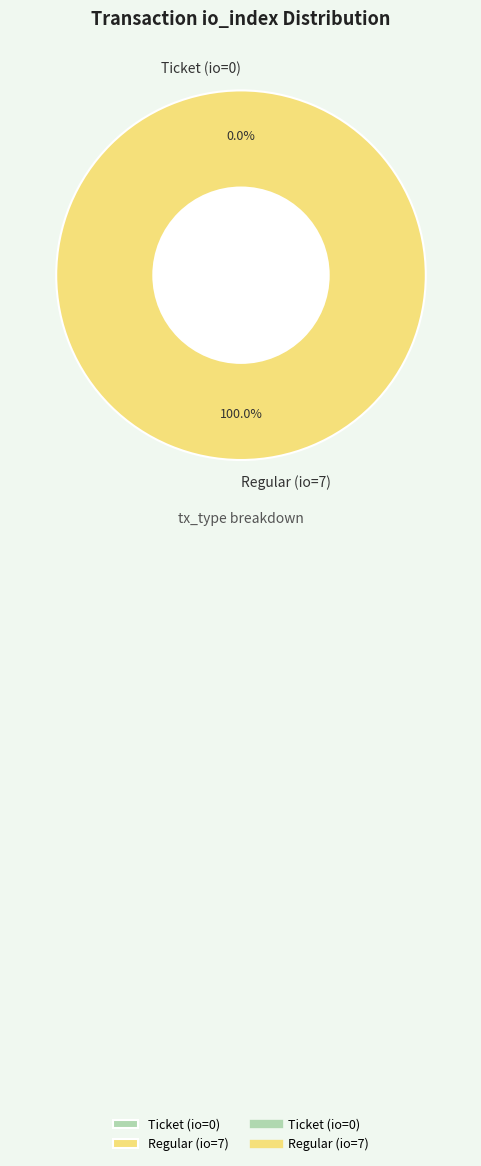

Do Ticket (io=0) and Regular (io=7) together represent more than half of the pie?

Yes